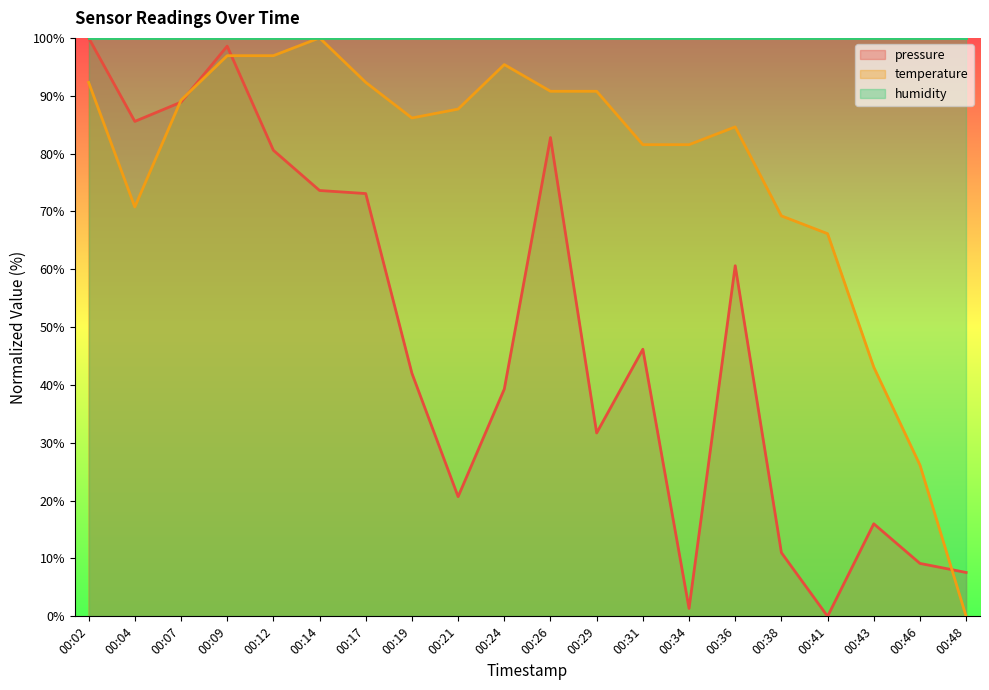

Is it true that pressure equals 100.0 at 00:02?

True